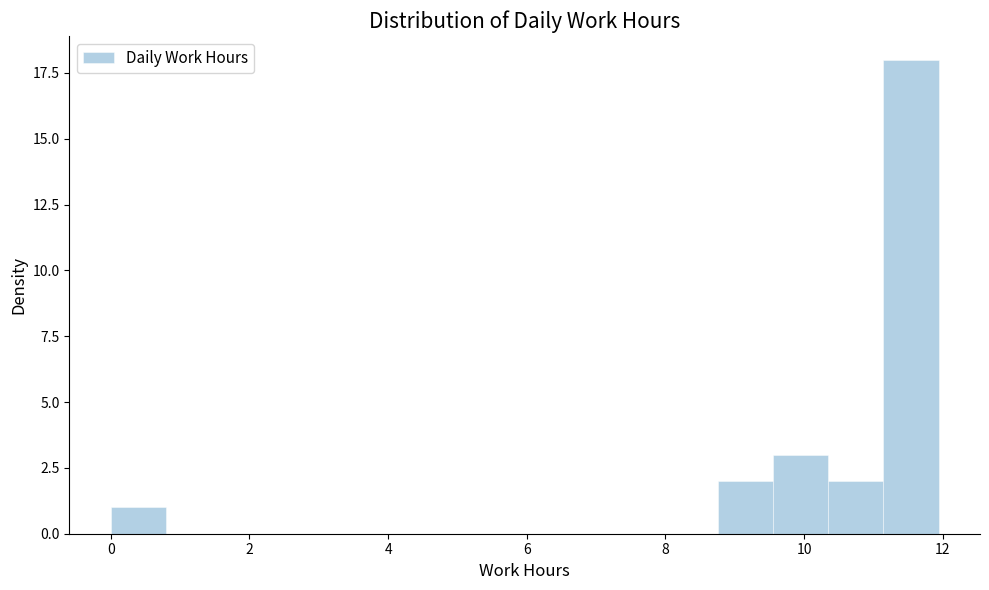

Around what value on the x-axis is the tallest bar? Give the approximate position of its centre, as read against the axis.

11.6